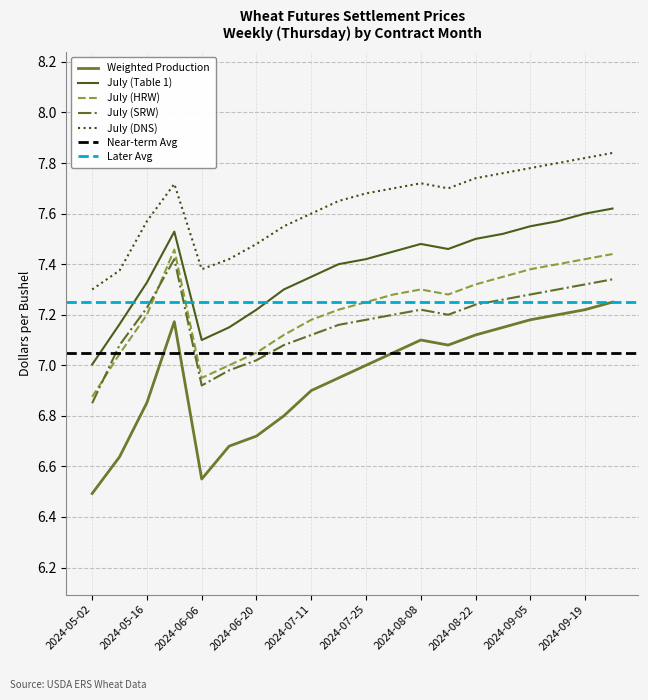

Read the Weighted Production value at 2024-06-13.

6.7